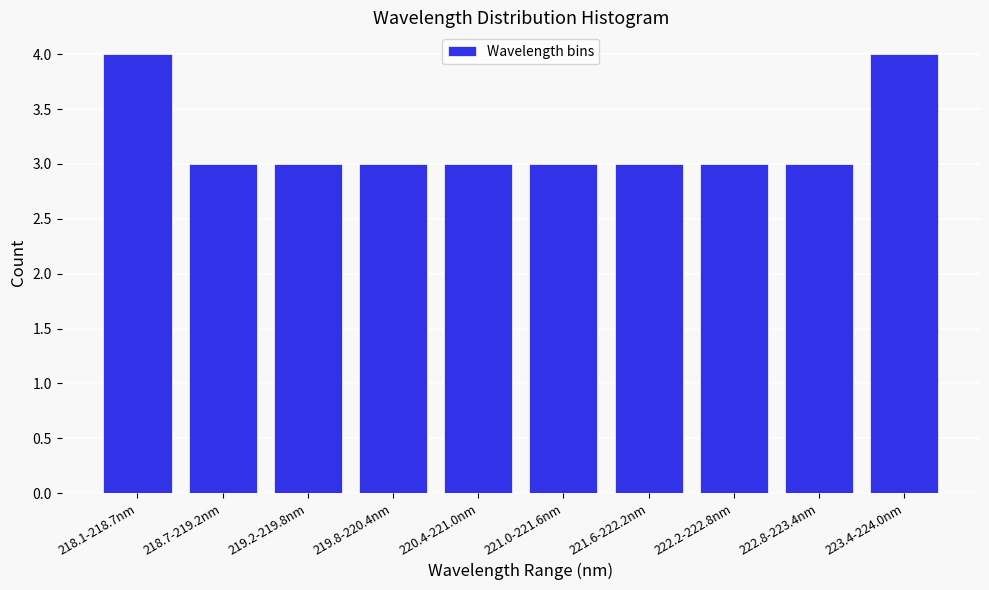

Reading left to right, list all the values displayed in this chart.

4	3	3	3	3	3	3	3	3	4